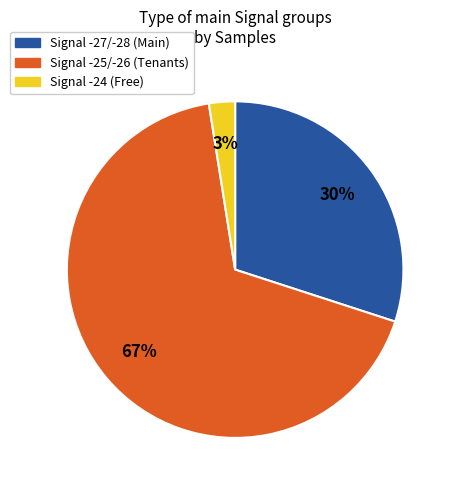

Does any single category account for the majority?

Yes